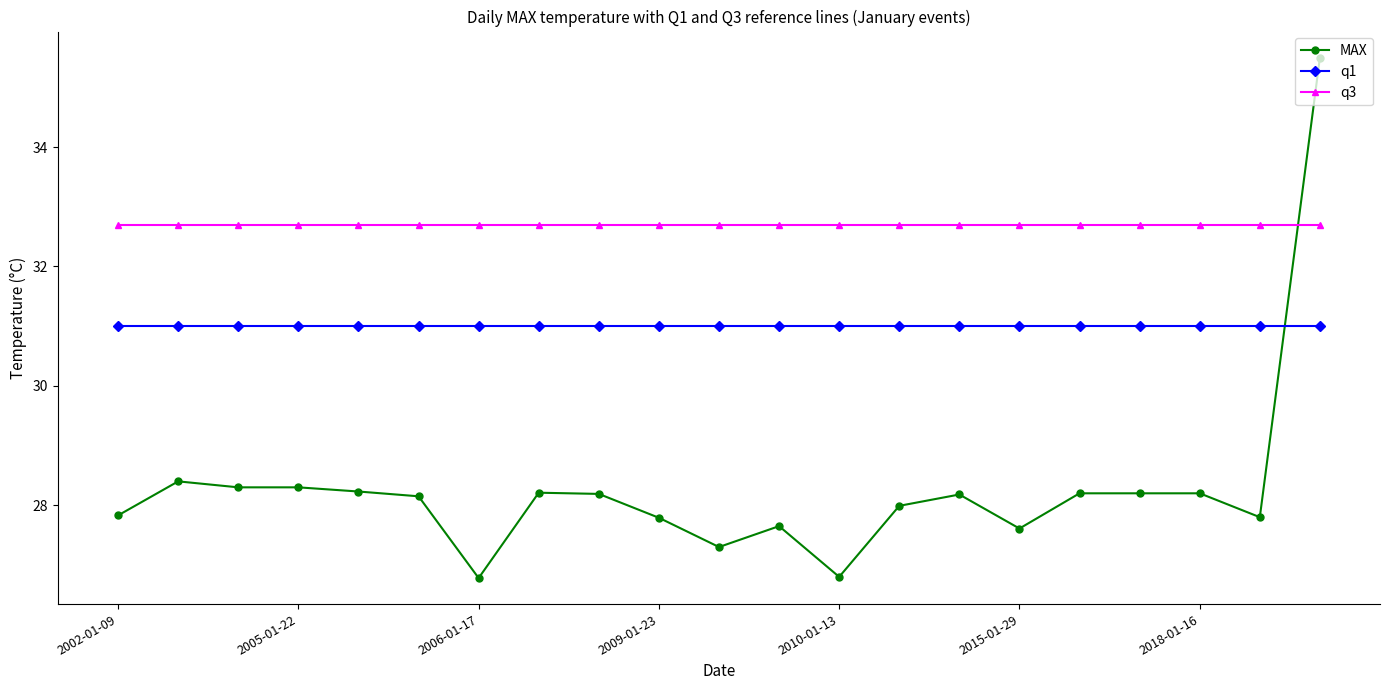

Which series has the largest range (max minus min)?

MAX